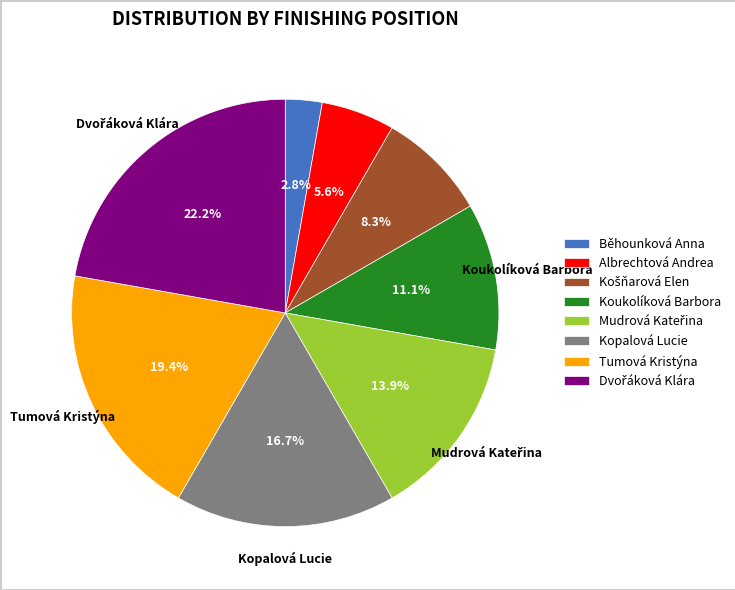

Which slice is the smallest?

Běhounková Anna